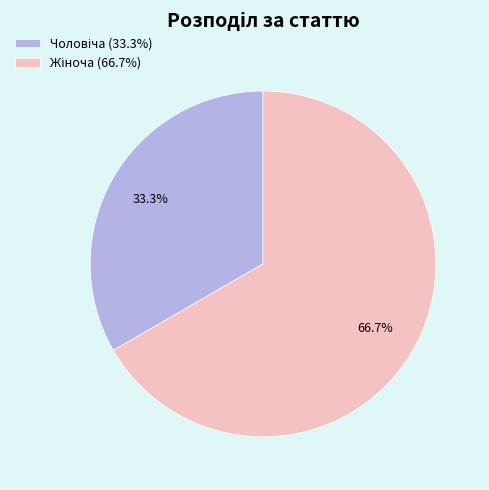

Is there a majority slice in this chart?

Yes